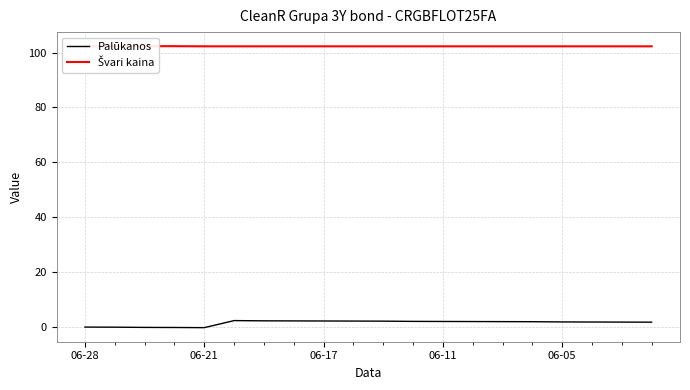

List the series in order of their overall mean, lowest first.

Palūkanos, Švari kaina